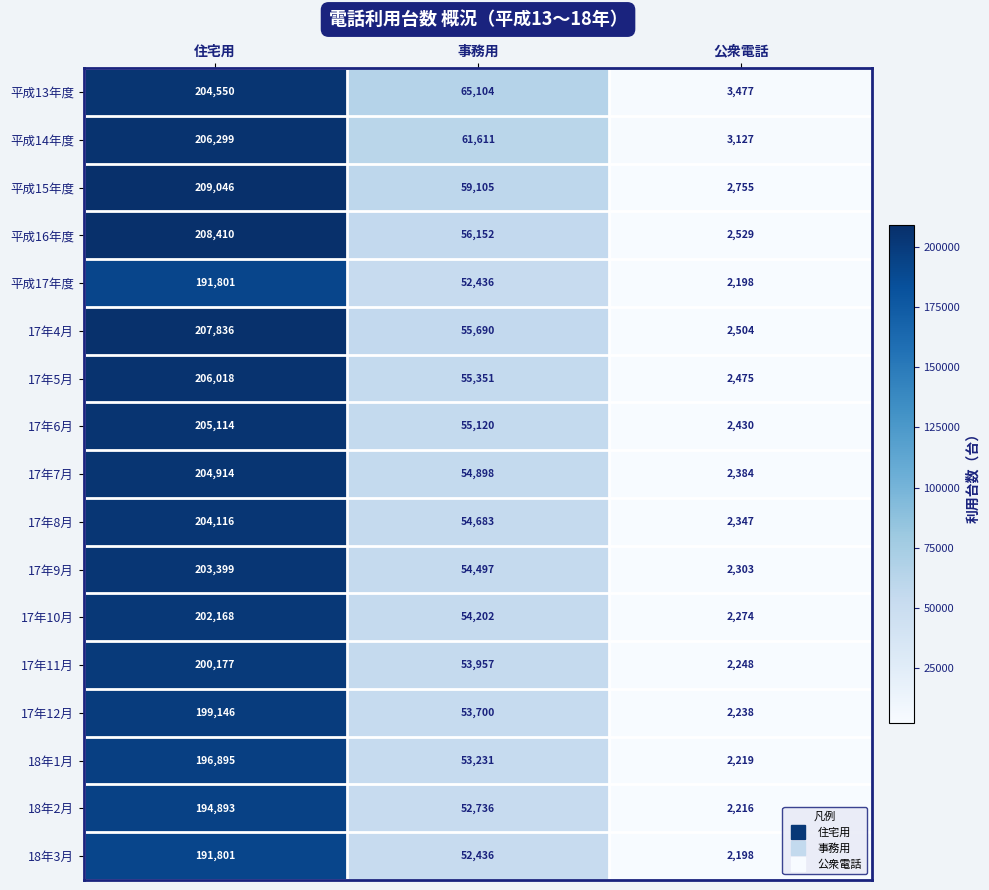

Where is 17年12月 nearest to the value 100692?

事務用